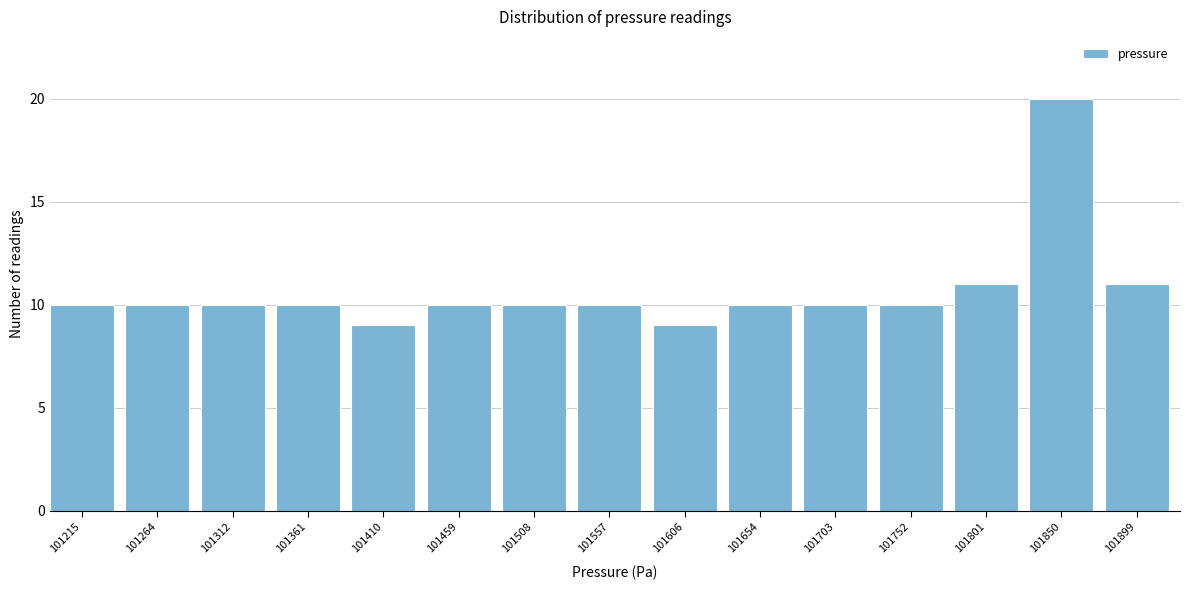

Reading left to right, extract all data points from this chart.

101215=10	101264=10	101312=10	101361=10	101410=9	101459=10	101508=10	101557=10	101606=9	101654=10	101703=10	101752=10	101801=11	101850=20	101899=11